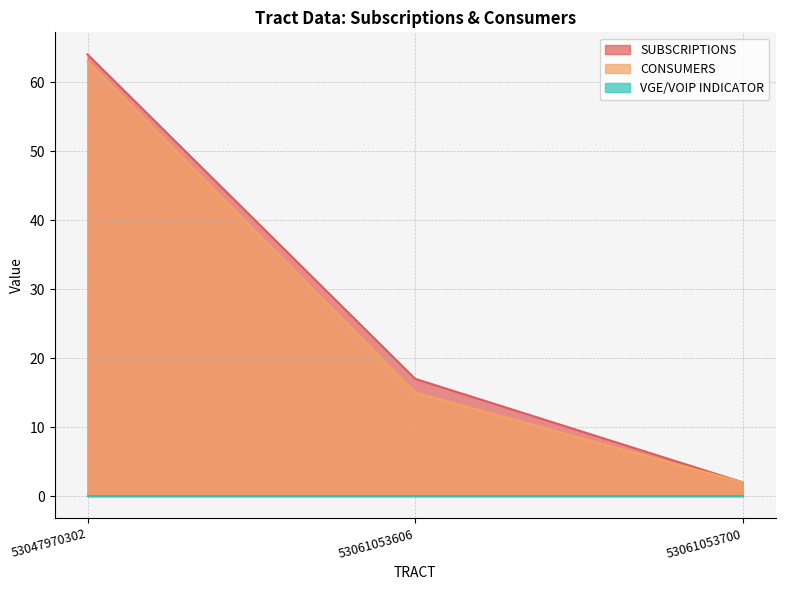

True or false: SUBSCRIPTIONS has a value of 64 at 53047970302.

True